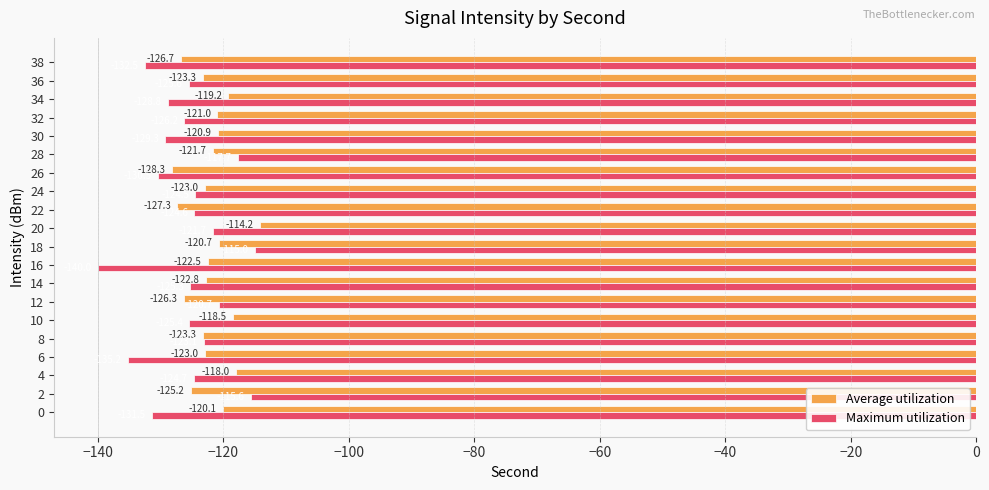

The value of Average utilization at 32 is -43.5. True or false?

False